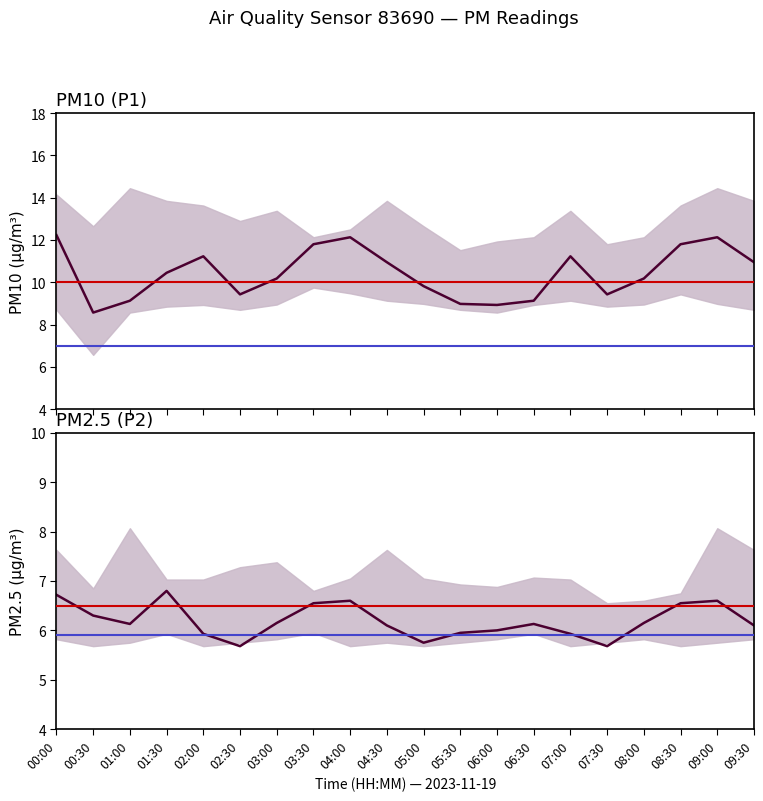

Reading right to left, transcribe all the data shown in this chart.

P1: 10.9	12.1	11.8	10.2	9.4	11.2	9.1	8.9	9.0	9.8	10.9	12.1	11.8	10.2	9.4	11.2	10.4	9.1	8.6	12.2
P2: 6.1	6.6	6.5	6.2	5.7	5.9	6.1	6.0	6.0	5.8	6.1	6.6	6.5	6.2	5.7	5.9	6.8	6.1	6.3	6.7